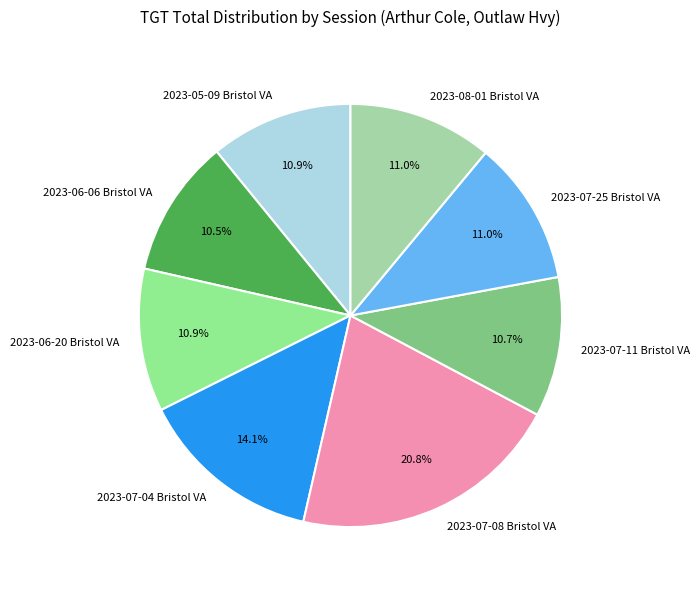

Do 2023-06-06 Bristol VA and 2023-06-20 Bristol VA together represent more than half of the pie?

No